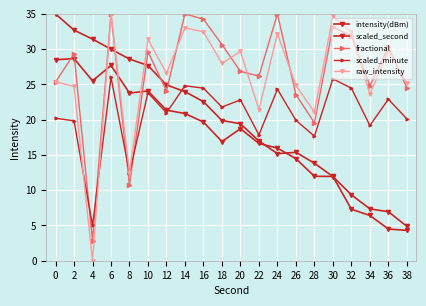

Reading left to right, what are all the values shown in this chart?

intensity(dBm): 35.0	32.7	31.4	30.0	28.6	27.7	24.9	24.0	22.6	19.9	19.4	17.0	15.2	15.4	13.8	11.9	9.3	7.4	6.9	4.9
scaled_second: 28.5	28.7	25.5	27.7	23.8	24.1	21.4	20.9	19.7	16.9	18.7	16.6	16.0	14.5	12.0	12.0	7.3	6.4	4.5	4.3
fractional: 25.3	29.3	2.9	35.0	10.7	29.6	24.1	35.0	34.2	30.6	26.8	26.2	35.0	23.6	19.5	33.1	31.9	24.8	30.3	24.5
scaled_minute: 20.2	19.8	5.0	26.0	12.5	23.8	21.0	24.8	24.5	21.8	22.8	17.9	24.3	19.9	17.7	25.8	24.5	19.2	22.9	20.1
raw_intensity: 25.3	24.7	0.0	35.0	12.5	31.4	26.6	33.0	32.4	28.0	29.7	21.4	32.2	24.9	21.1	34.6	32.4	23.6	29.8	25.2